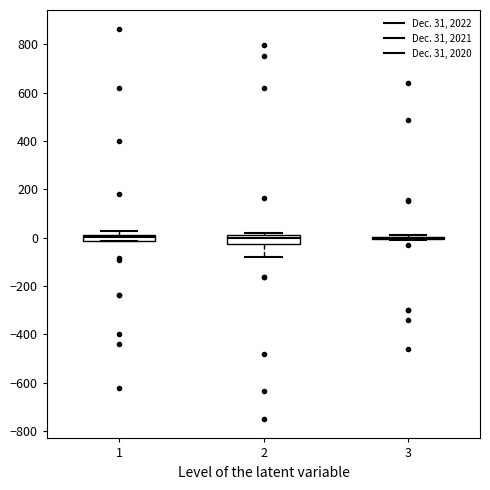

Where is the lower edge of the box at x = 2 on the y-axis? The values are not printed on the chart, so give them approximately, as read against the axis.

-20